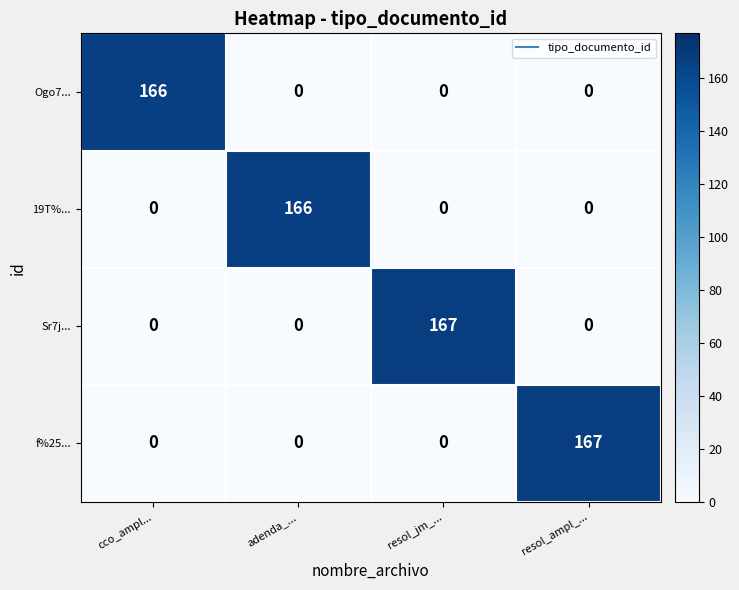

Which category has the highest value in the f%25... series?

resol_ampl_...